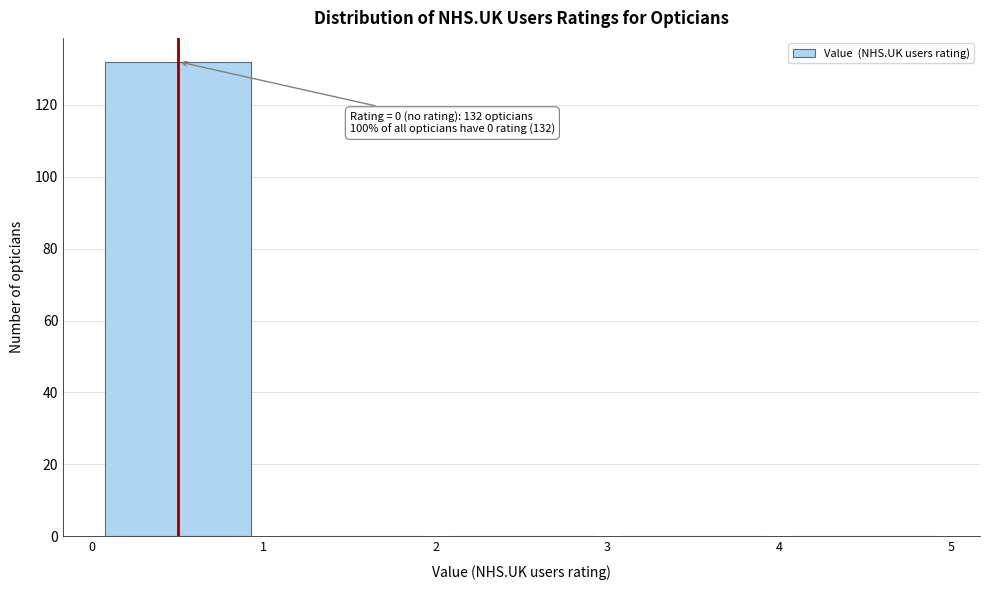

Over which range of the x-axis is the bar tallest?

0 to 1